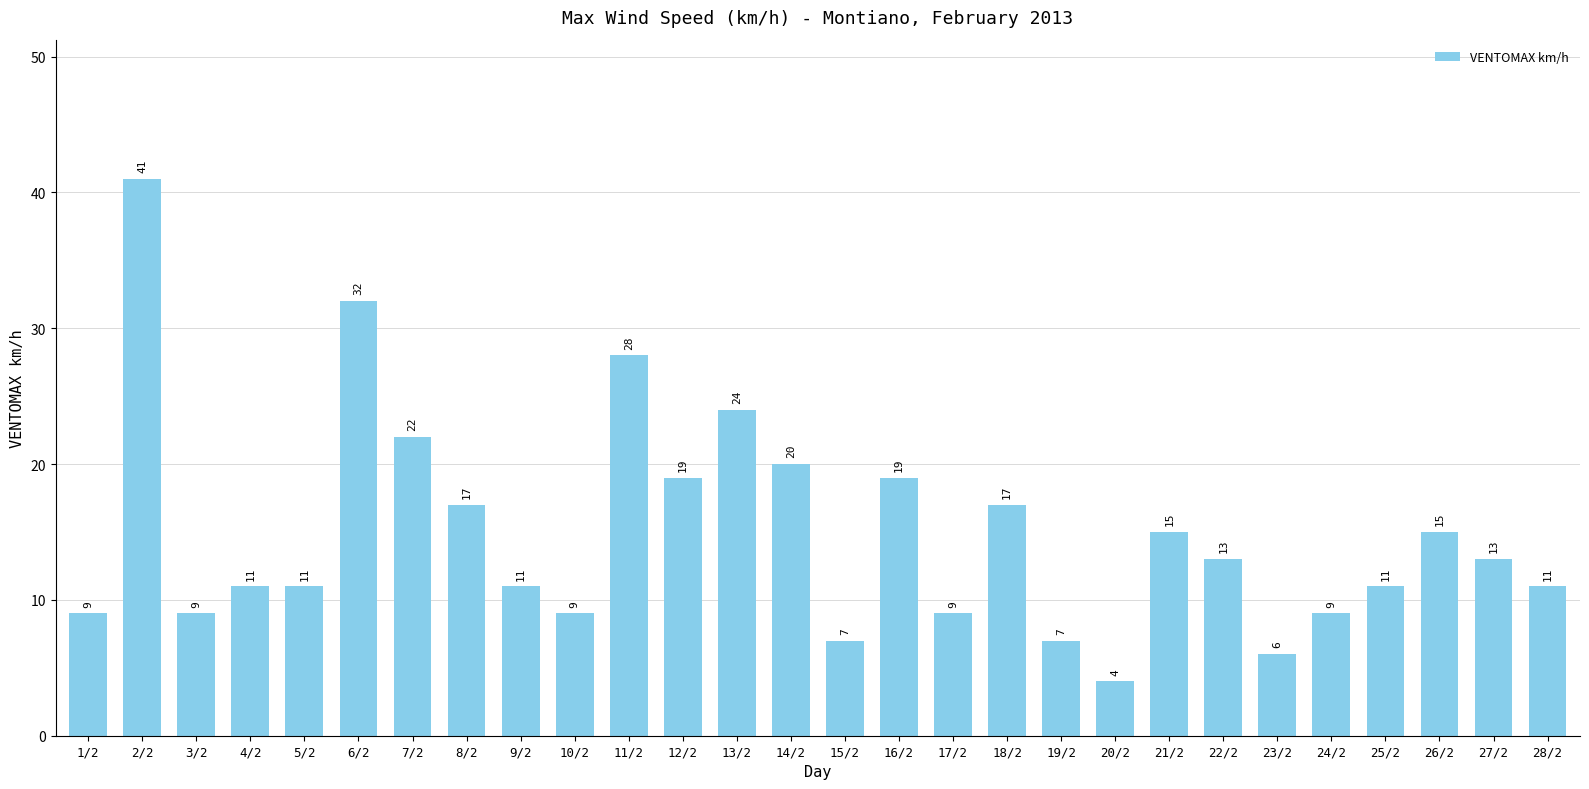

Reading left to right, extract all data points from this chart.

1/2=9	2/2=41	3/2=9	4/2=11	5/2=11	6/2=32	7/2=22	8/2=17	9/2=11	10/2=9	11/2=28	12/2=19	13/2=24	14/2=20	15/2=7	16/2=19	17/2=9	18/2=17	19/2=7	20/2=4	21/2=15	22/2=13	23/2=6	24/2=9	25/2=11	26/2=15	27/2=13	28/2=11